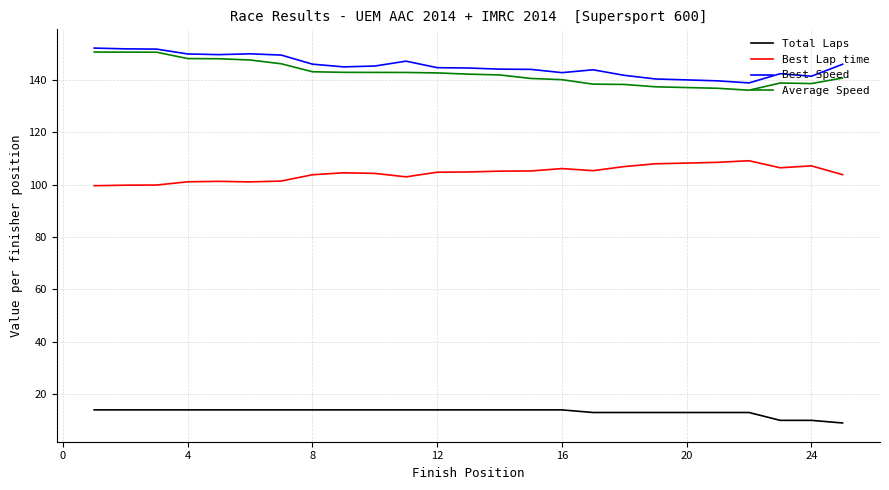

What is the average value of the Total Laps series?

13.2